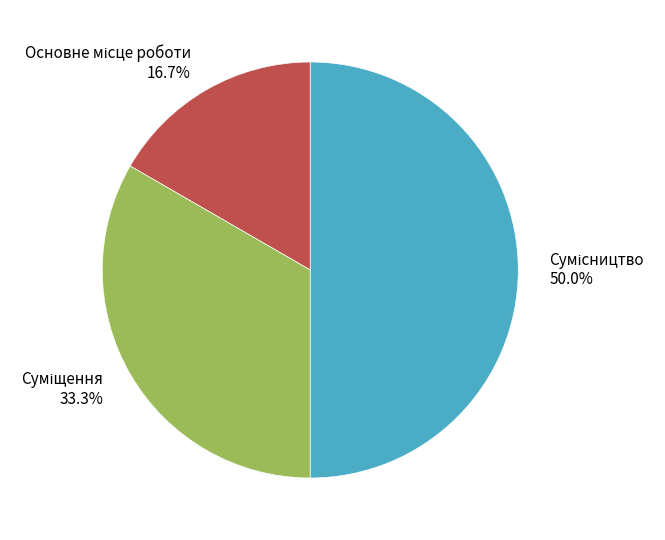

To the nearest percent, what is the average slice percentage?

33%